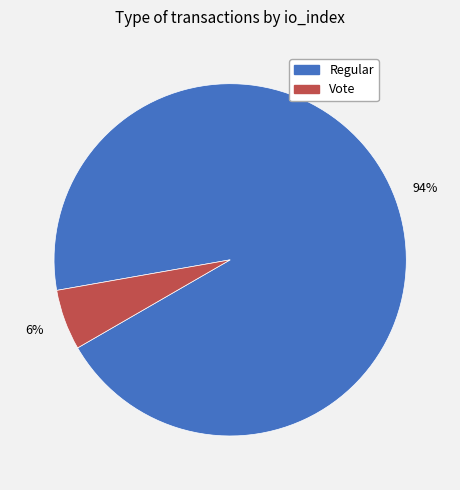

Which slice represents more than half of the pie?

Regular